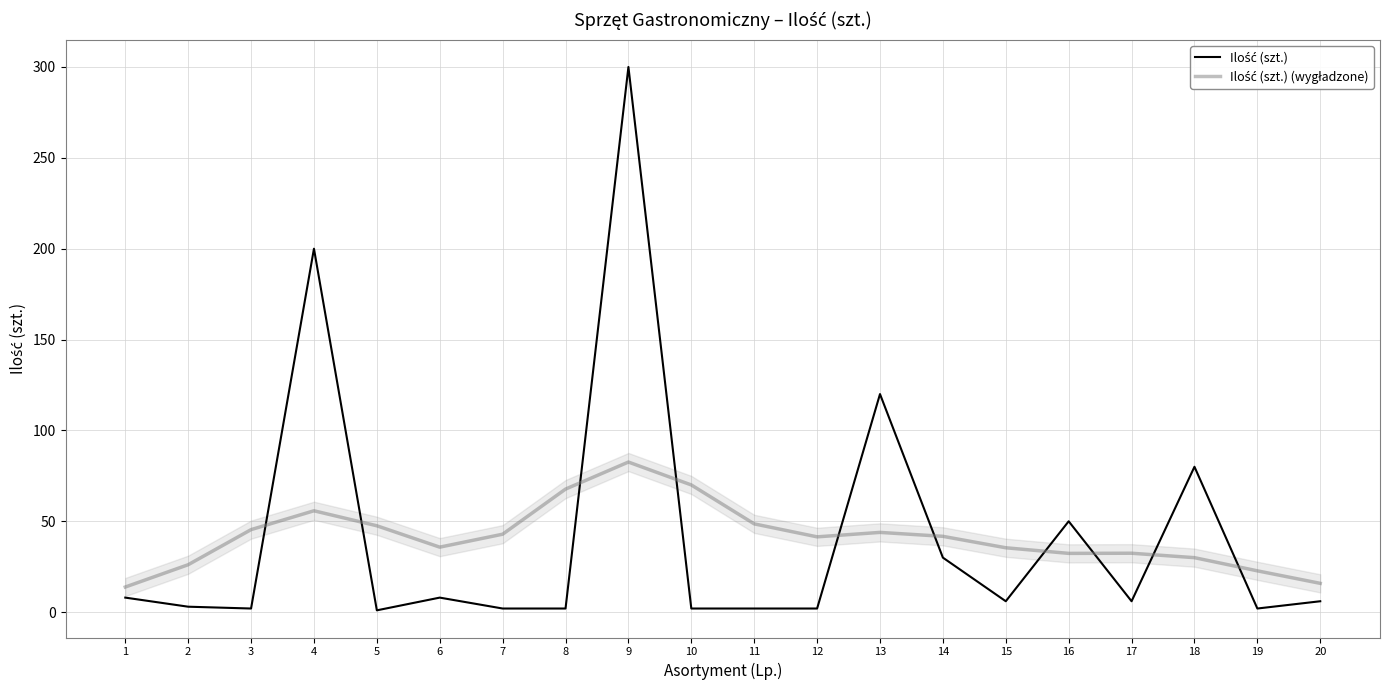

Reading right to left, what are all the values shown in this chart?

Ilość (szt.): 6.0	2.0	80.0	6.0	50.0	6.0	30.0	120.0	2.0	2.0	2.0	300.0	2.0	2.0	8.0	1.0	200.0	2.0	3.0	8.0
Ilość (szt.) (wygładzone): 15.8	22.7	30.0	32.4	32.3	35.4	41.7	43.9	41.4	48.6	70.0	82.6	67.7	42.9	35.8	47.5	55.8	45.4	26.1	13.8